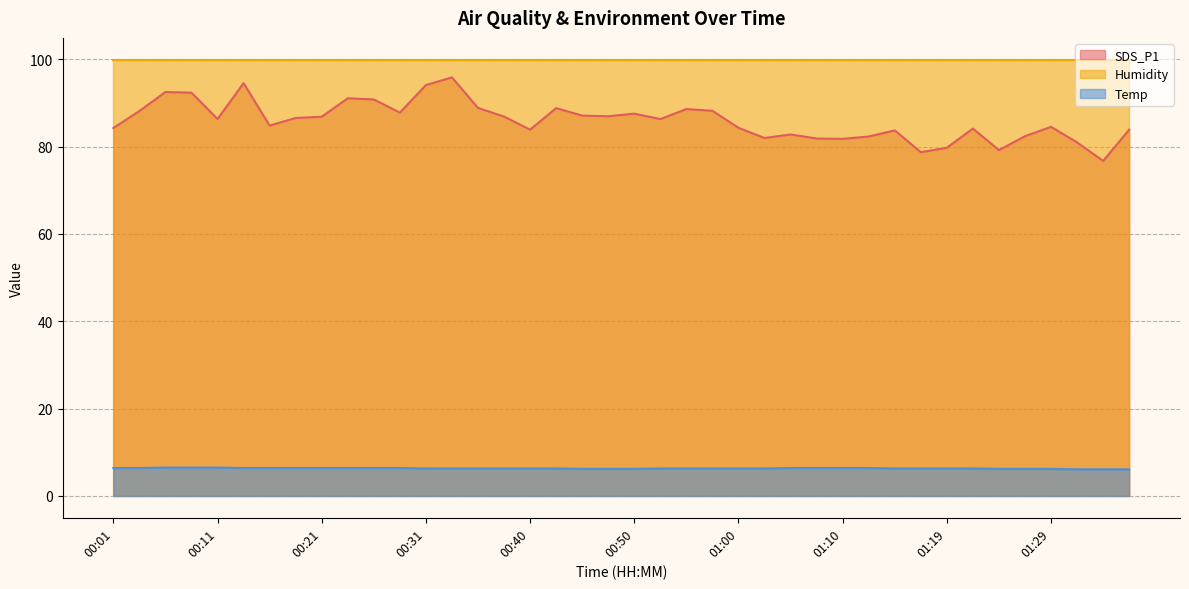

How many data points in SDS_P1 are above 86?

21